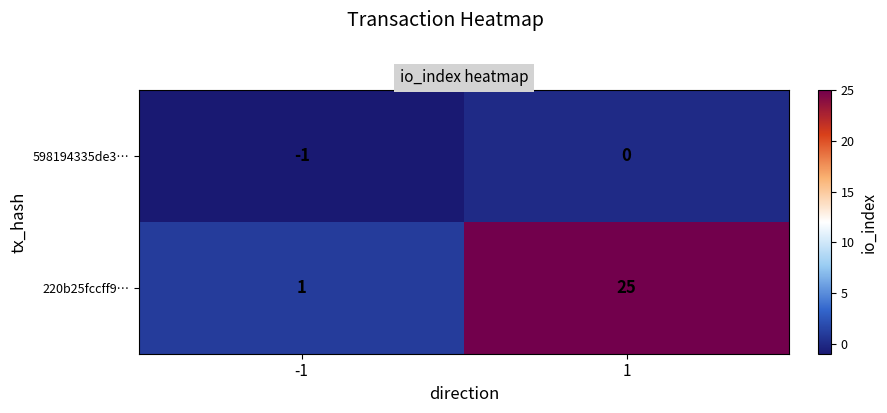

Which series changed the most between -1 and 1?

220b25fccff9…